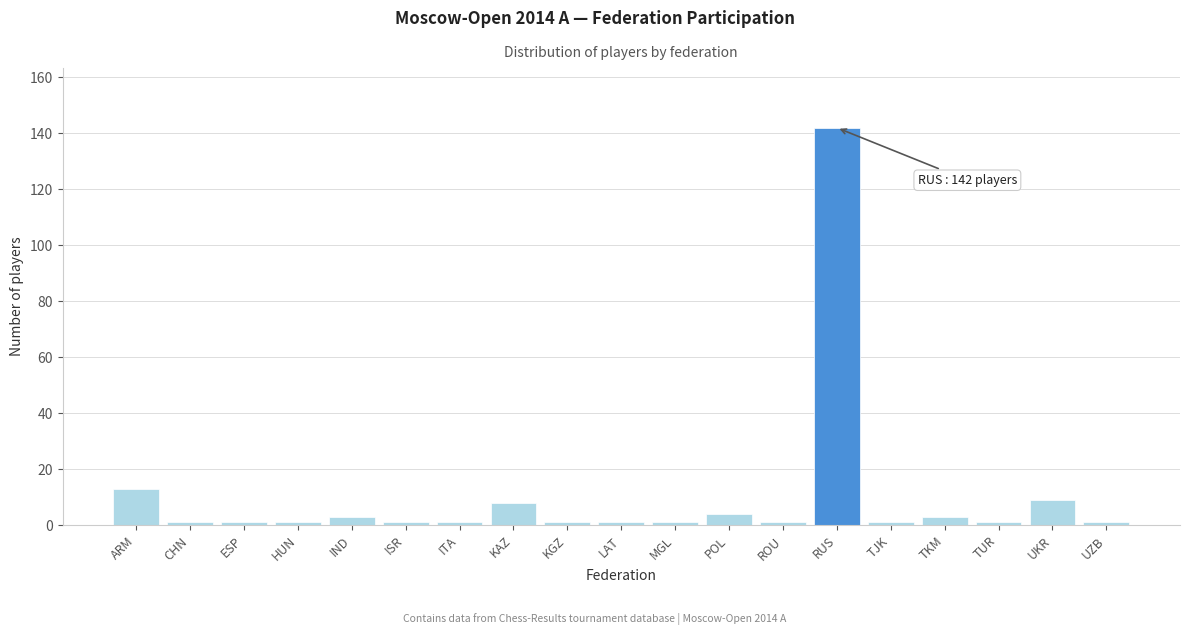

Reading left to right, transcribe all the data shown in this chart.

13	1	1	1	3	1	1	8	1	1	1	4	1	142	1	3	1	9	1